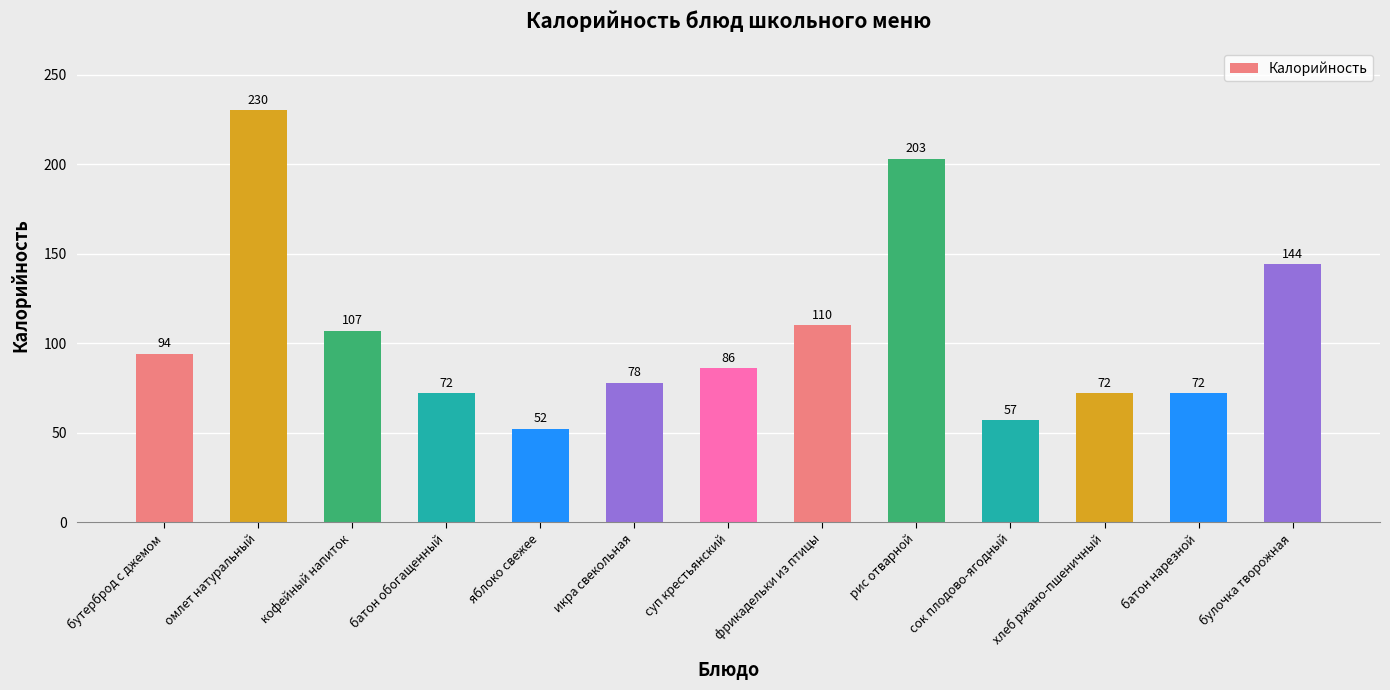

Between бутерброд с джемом and рис отварной, which is larger?

рис отварной